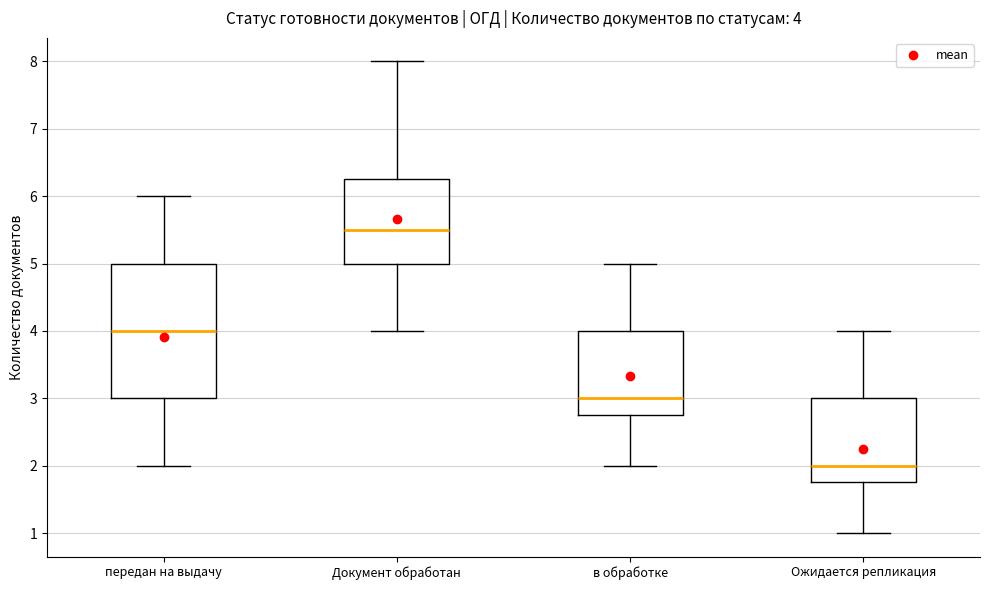

Which box has the highest median line?

Документ обработан